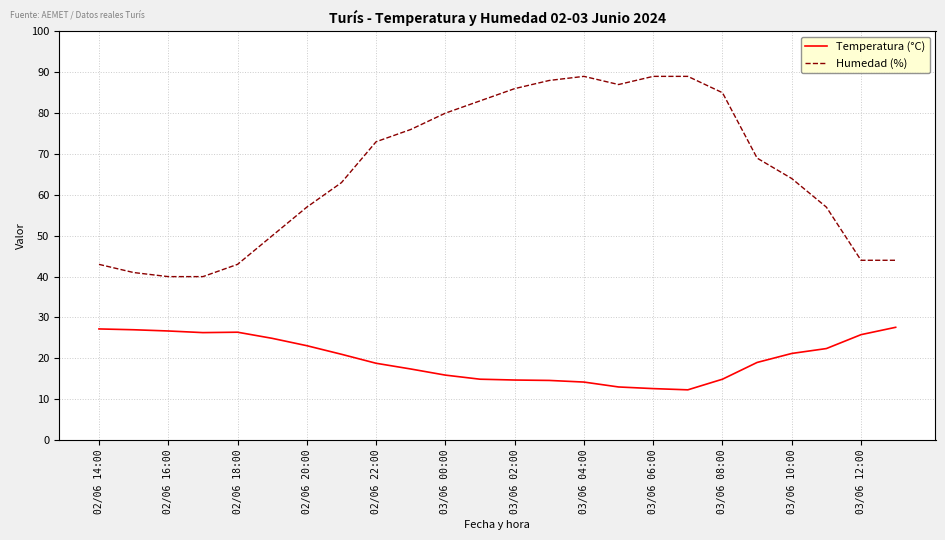

What is the smallest value displayed?

12.3